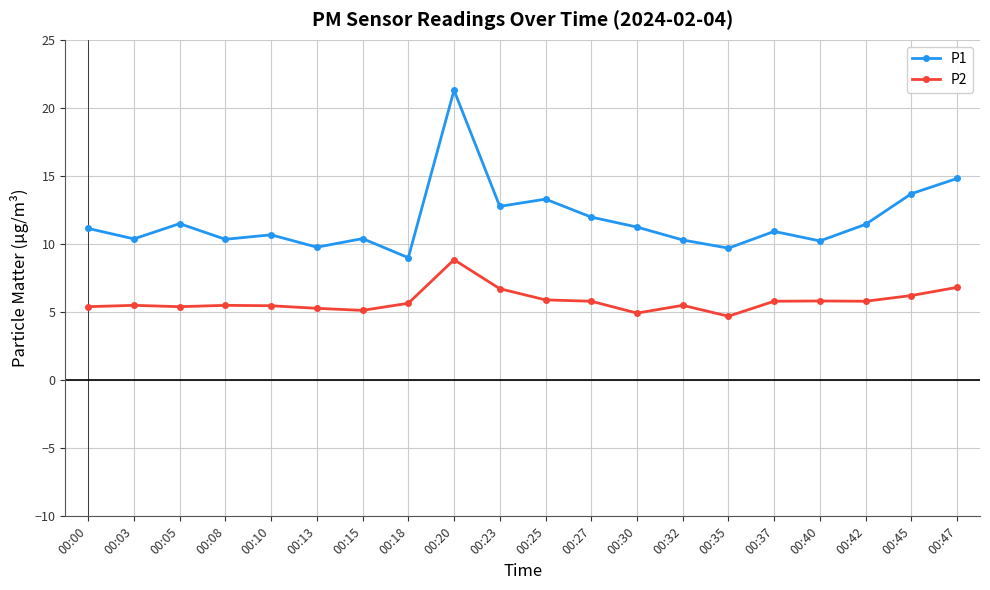

The P2 series shows 7.6 at 00:18. True or false?

False